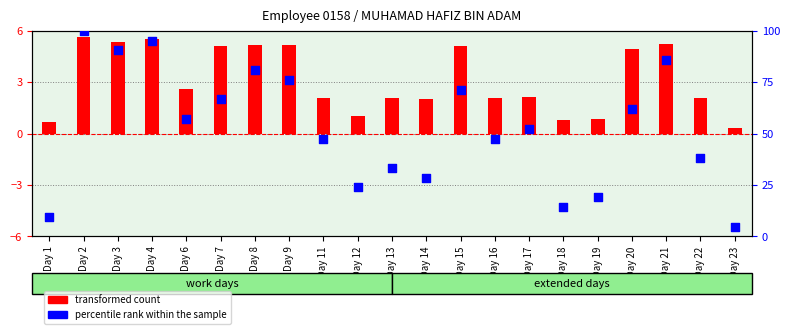

Which series has the largest total across all categories?

percentile rank within the sample